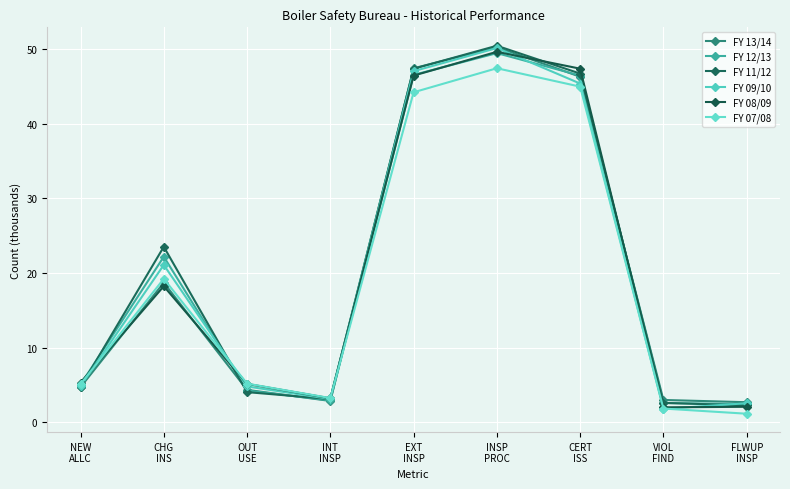

What is the label of the 3rd point from the left?

OUT
USE